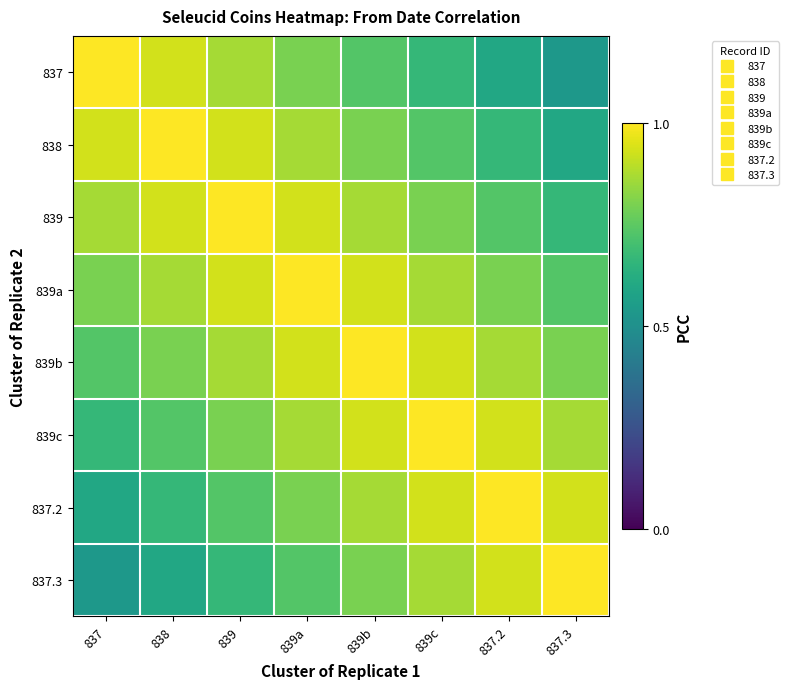

Which series has the largest total across all categories?

839a